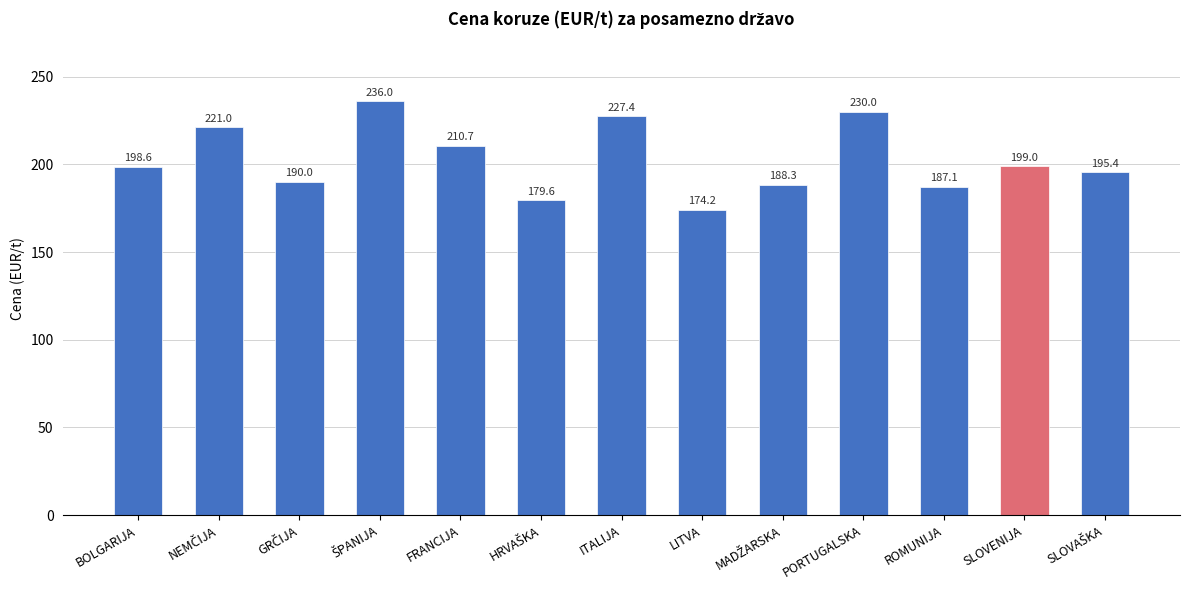

What is the minimum value shown in the chart?

174.2